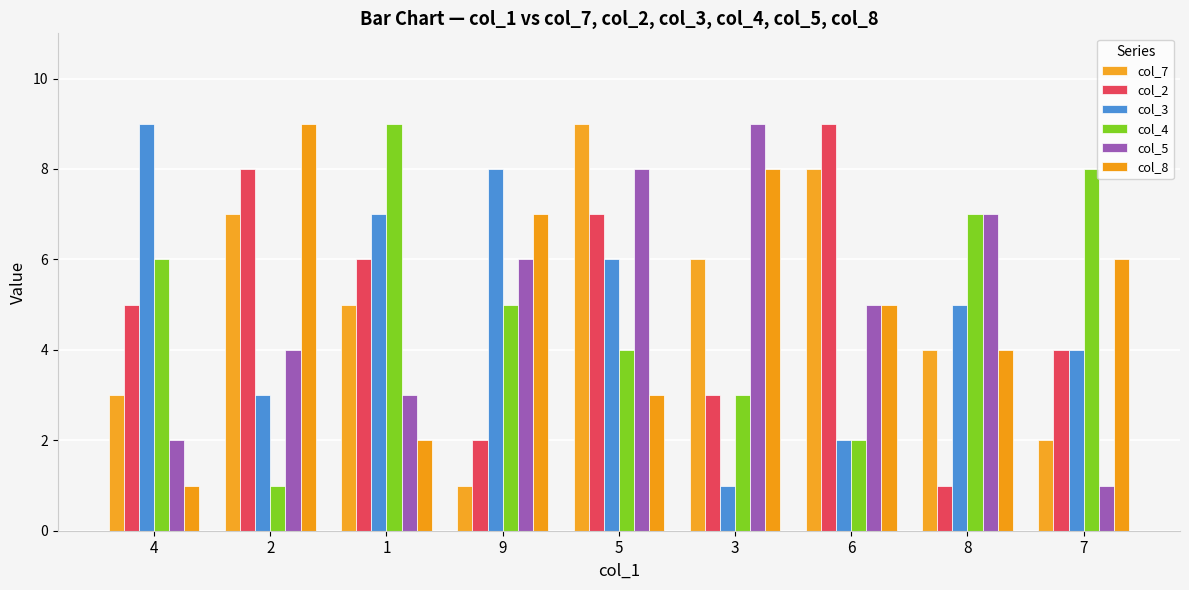

Reading left to right, extract all data points from this chart.

col_7: 3	7	5	1	9	6	8	4	2
col_2: 5	8	6	2	7	3	9	1	4
col_3: 9	3	7	8	6	1	2	5	4
col_4: 6	1	9	5	4	3	2	7	8
col_5: 2	4	3	6	8	9	5	7	1
col_8: 1	9	2	7	3	8	5	4	6